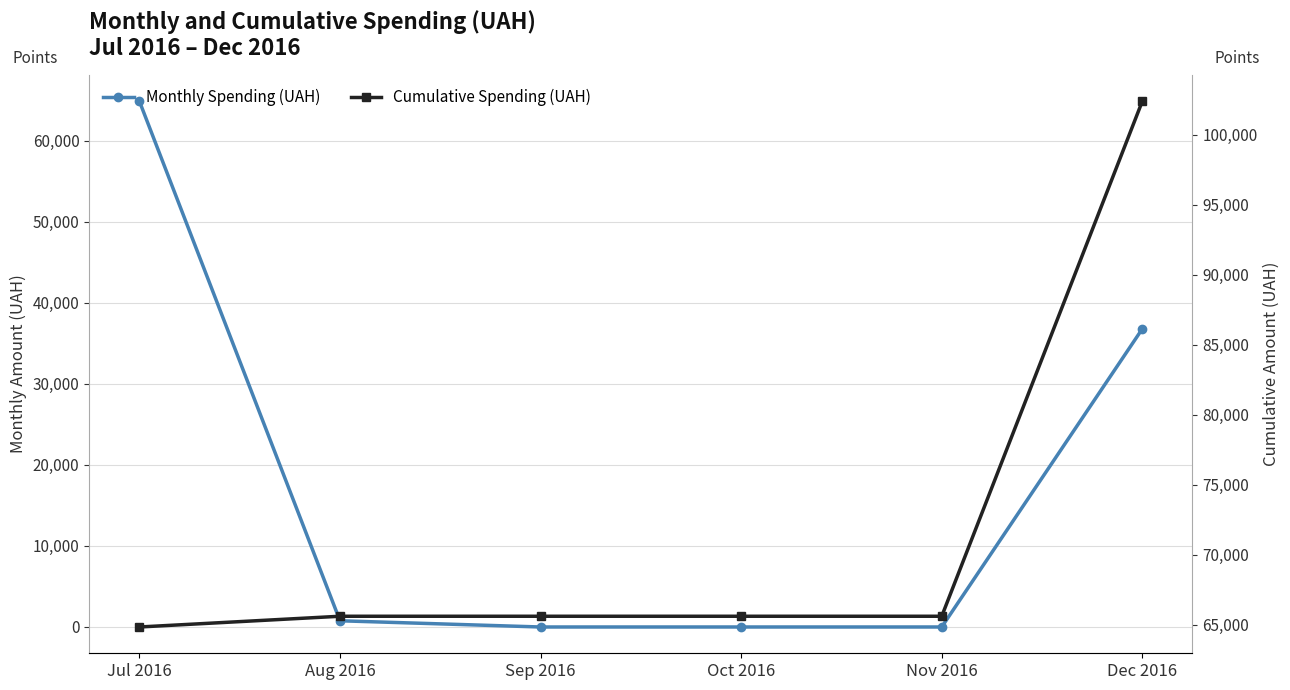

Which series has the largest range (max minus min)?

Monthly Spending (UAH)